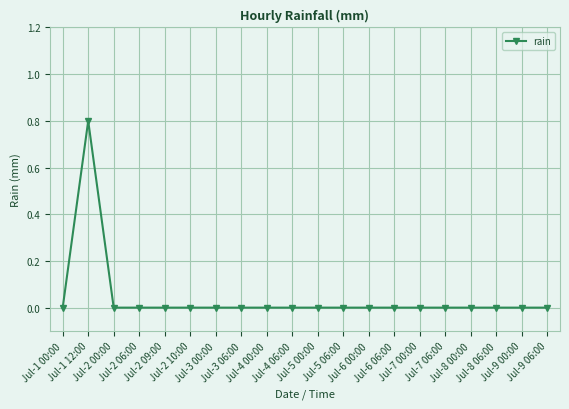

Reading left to right, transcribe all the data shown in this chart.

0.0	0.8	0.0	0.0	0.0	0.0	0.0	0.0	0.0	0.0	0.0	0.0	0.0	0.0	0.0	0.0	0.0	0.0	0.0	0.0